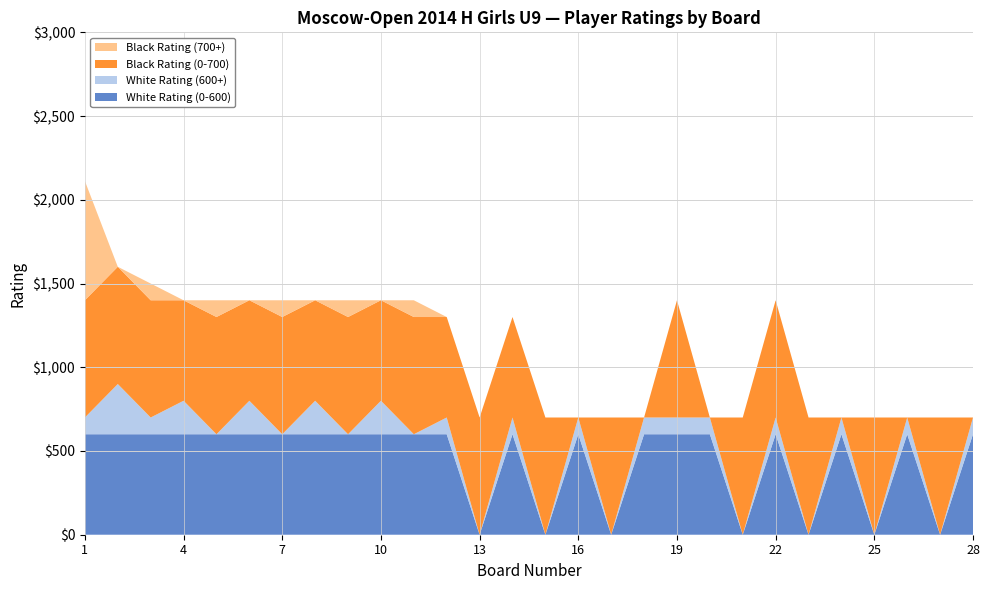

Reading left to right, transcribe all the data shown in this chart.

Rating (White): 1=700	2=900	3=700	4=800	5=600	6=800	7=600	8=800	9=600	10=800	11=600	12=700	13=0	14=700	15=0	16=700	17=0	18=700	19=700	20=700	21=0	22=700	23=0	24=700	25=0	26=700	27=0	28=700
Rating (Black): 1=1412	2=700	3=800	4=600	5=800	6=600	7=800	8=600	9=800	10=600	11=800	12=600	13=700	14=600	15=700	16=0	17=700	18=0	19=700	20=0	21=700	22=700	23=700	24=0	25=700	26=0	27=700	28=0
Board No: 1=1	2=2	3=3	4=4	5=5	6=6	7=7	8=8	9=9	10=10	11=11	12=12	13=13	14=14	15=15	16=16	17=17	18=18	19=19	20=20	21=21	22=22	23=23	24=24	25=25	26=26	27=27	28=28